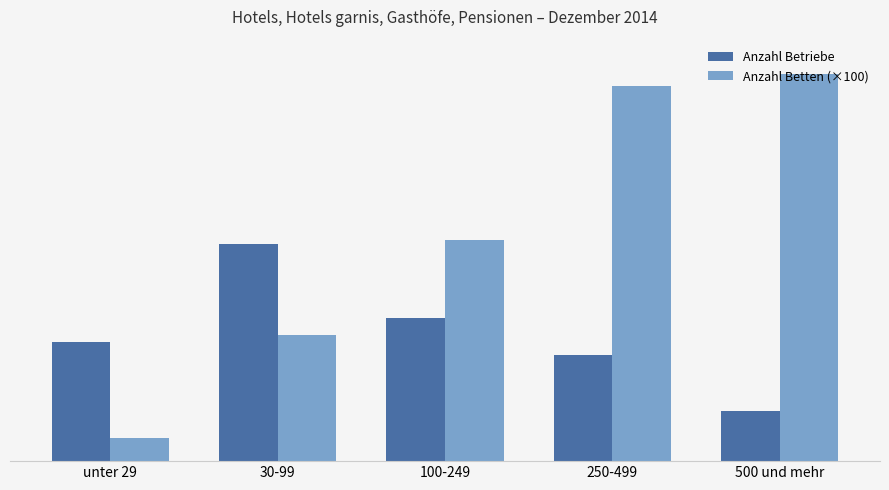

Reading left to right, transcribe all the data shown in this chart.

Anzahl Betriebe: unter 29=119.0	30-99=216.0	100-249=143.0	250-499=106.0	500 und mehr=50.0
Anzahl Betten (×100): unter 29=23.4	30-99=125.7	100-249=220.2	250-499=374.3	500 und mehr=385.9